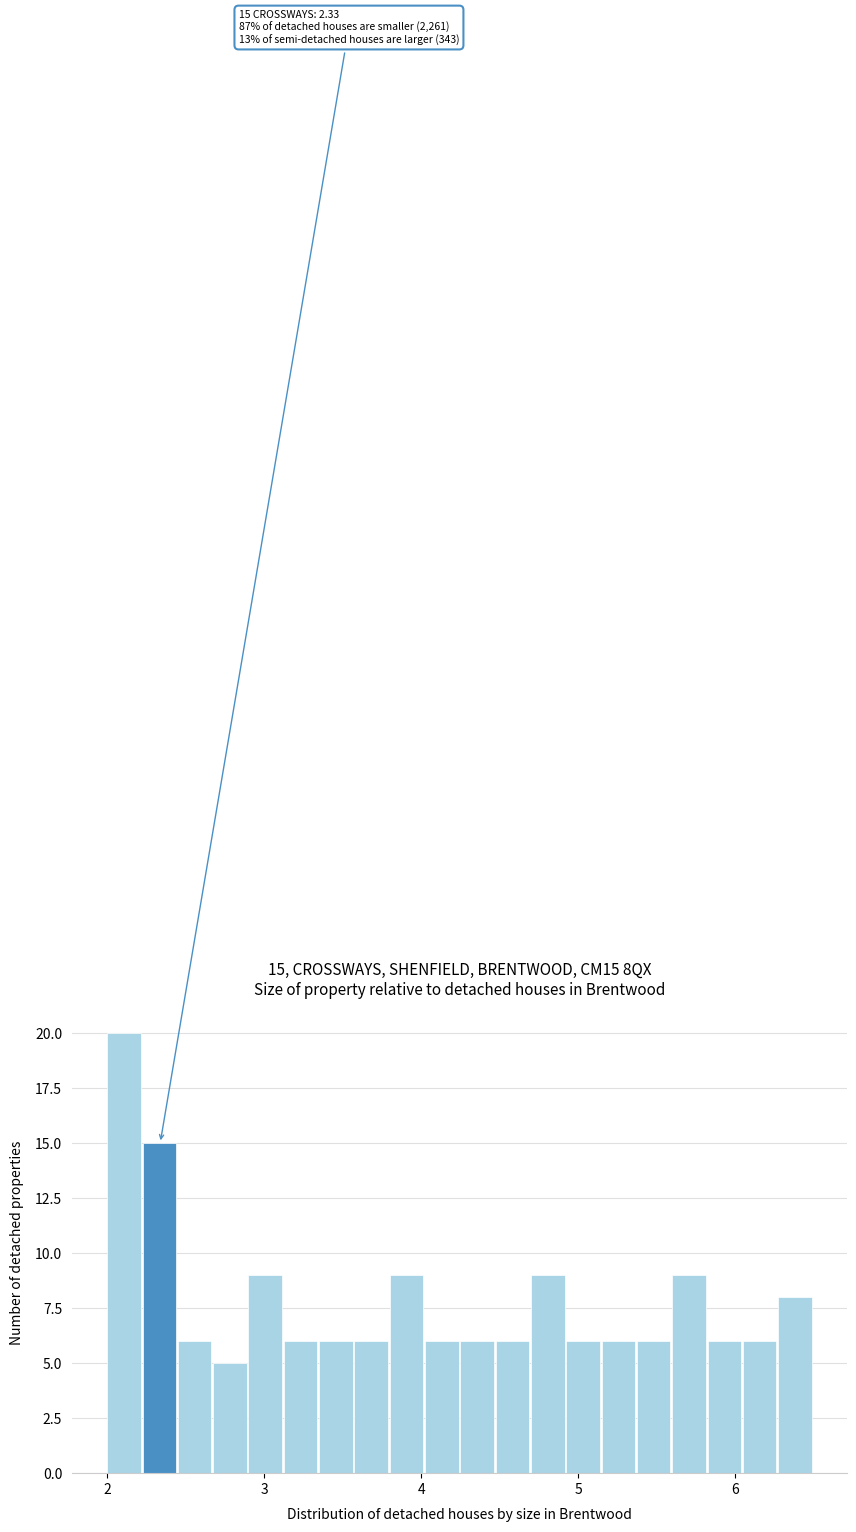

Around what value on the x-axis is the tallest bar? Give the approximate position of its centre, as read against the axis.

2.1